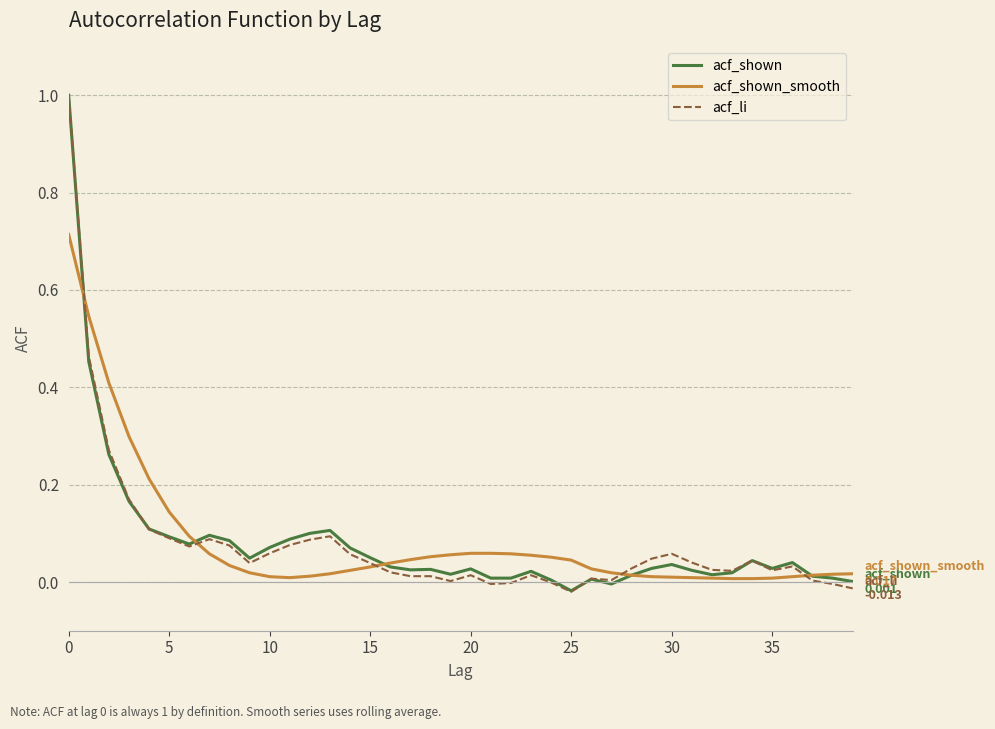

Which series has the widest spread of values?

acf_li